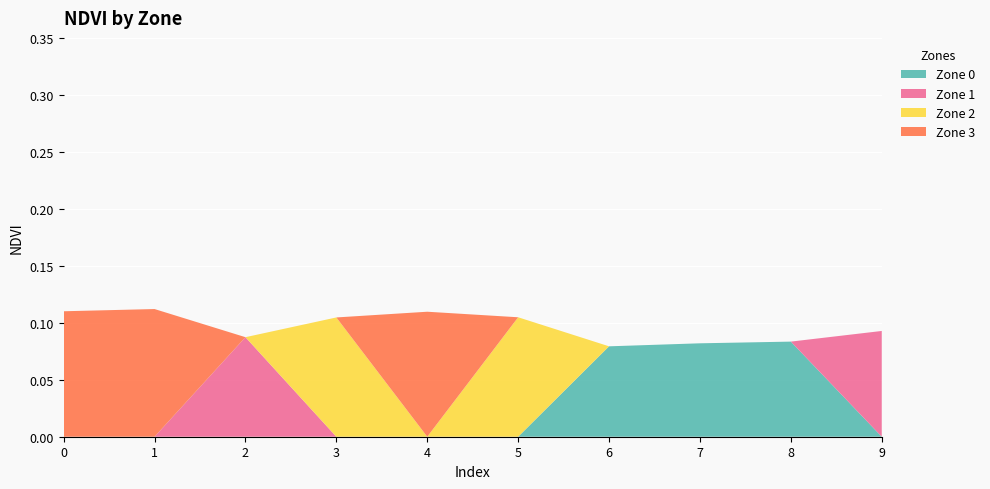

Reading right to left, what are all the values shown in this chart?

Zone 0: 0.0	0.1	0.1	0.1	0.0	0.0	0.0	0.0	0.0	0.0
Zone 1: 0.1	0.0	0.0	0.0	0.0	0.0	0.0	0.1	0.0	0.0
Zone 2: 0.0	0.0	0.0	0.0	0.1	0.0	0.1	0.0	0.0	0.0
Zone 3: 0.0	0.0	0.0	0.0	0.0	0.1	0.0	0.0	0.1	0.1